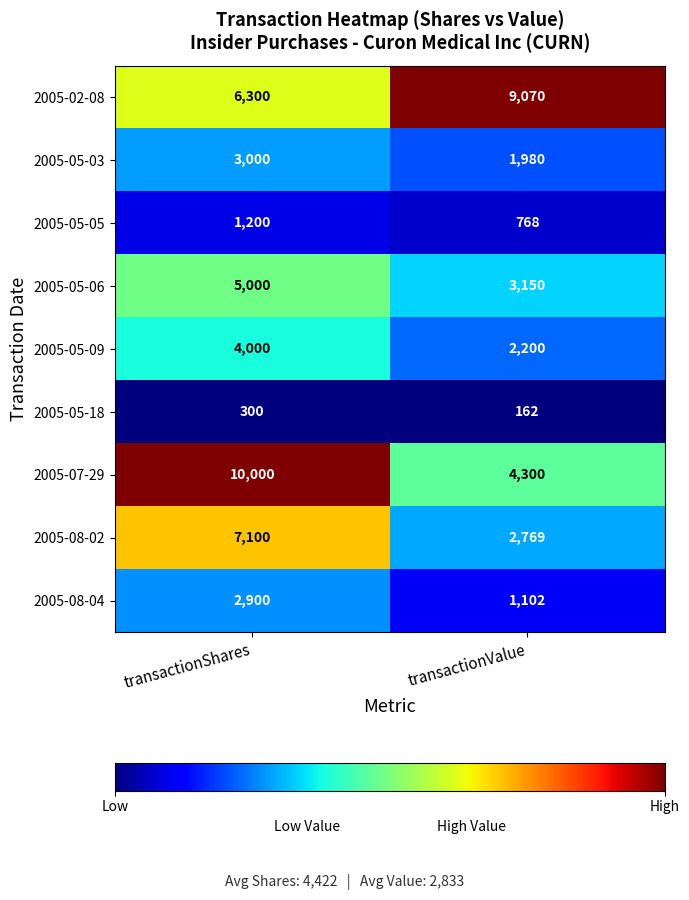

The 2005-05-09 series shows 4000 at transactionShares. True or false?

True